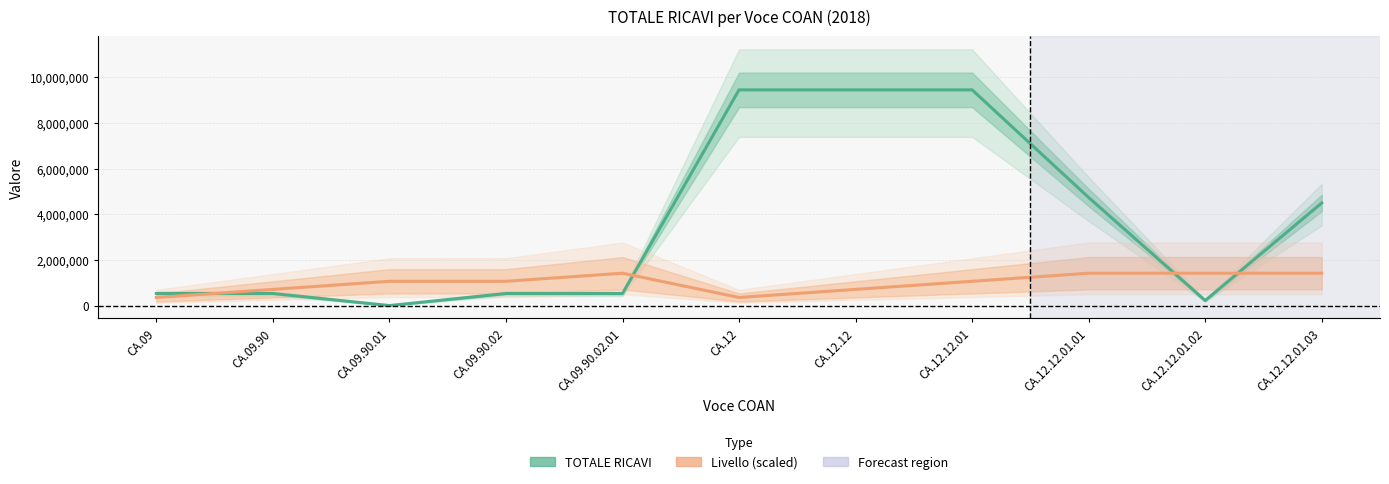

What are all the series names shown in the legend?

TOTALE RICAVI, Livello (scaled)